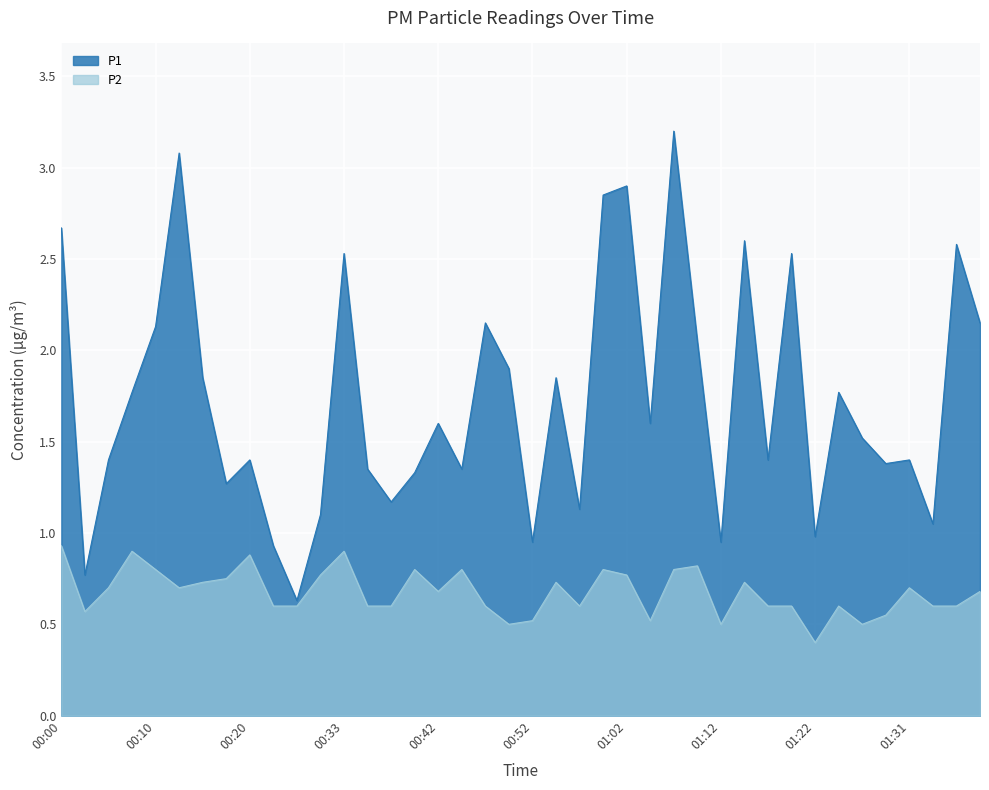

What is the difference between the maximum and minimum values in the P1 series?

2.6